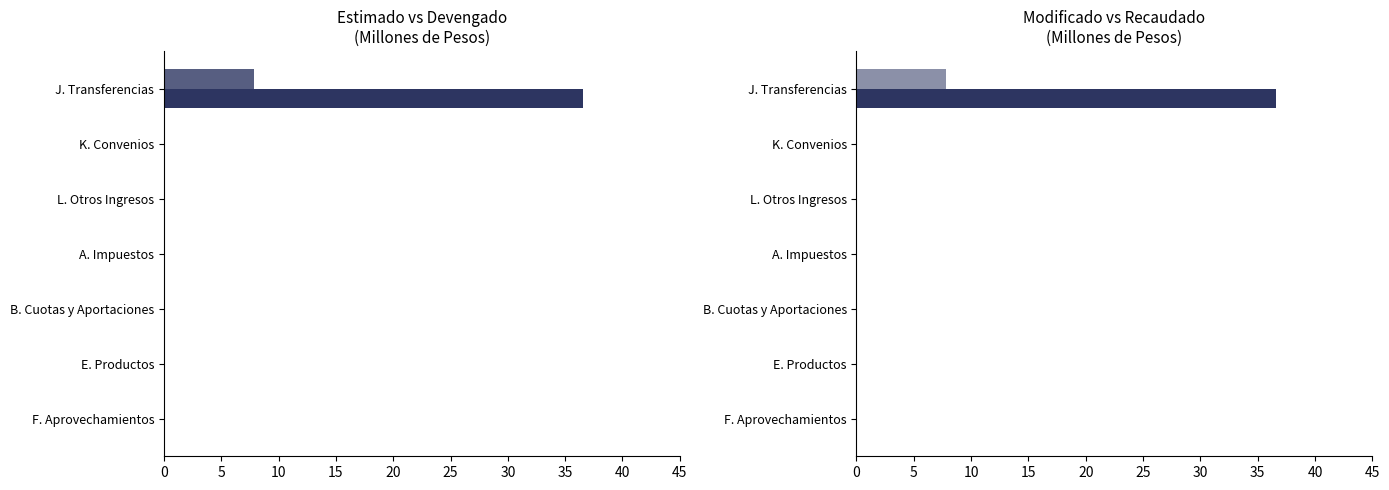

The value of Estimado at K. Convenios is 19.0. True or false?

False